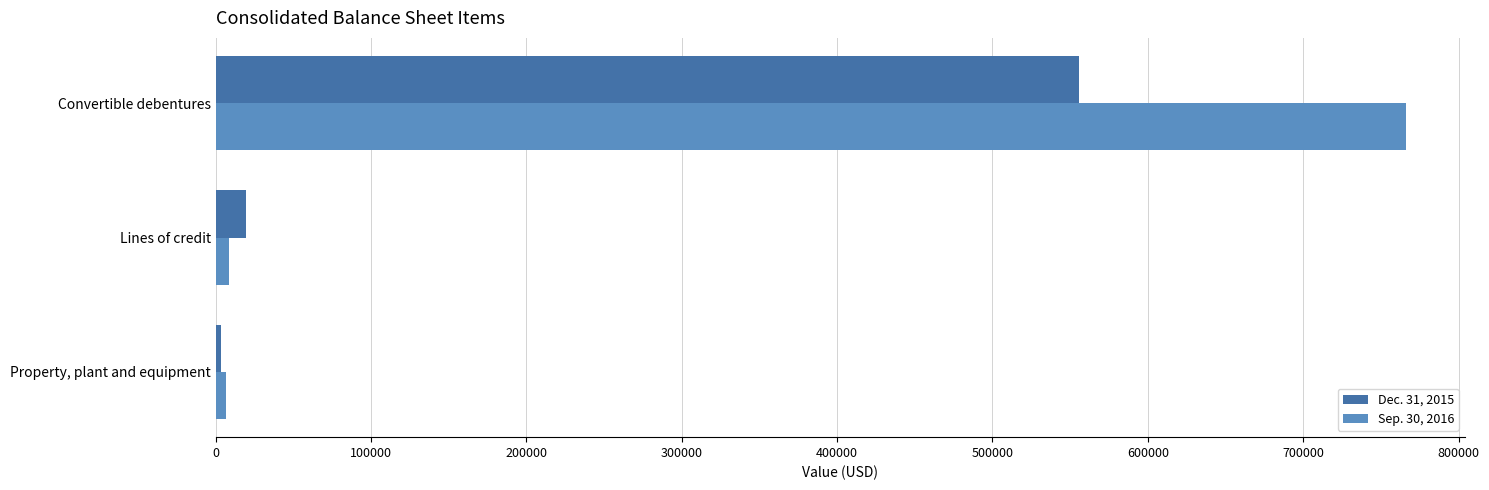

Rank the series by their maximum value, from highest to lowest.

Sep. 30, 2016, Dec. 31, 2015